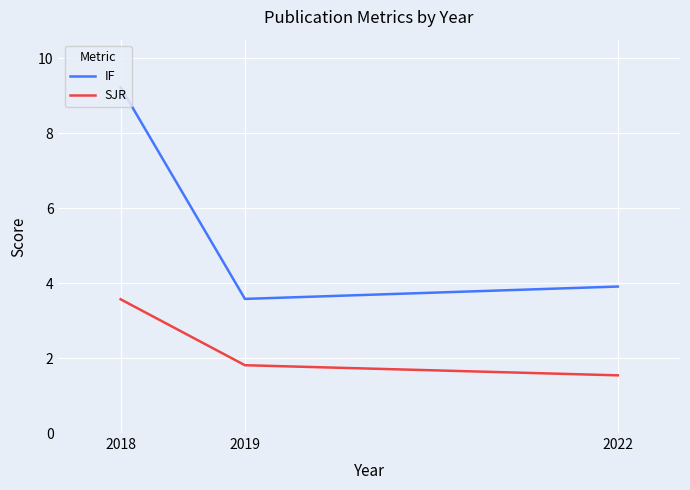

Where is IF nearest to the value 6?

2022